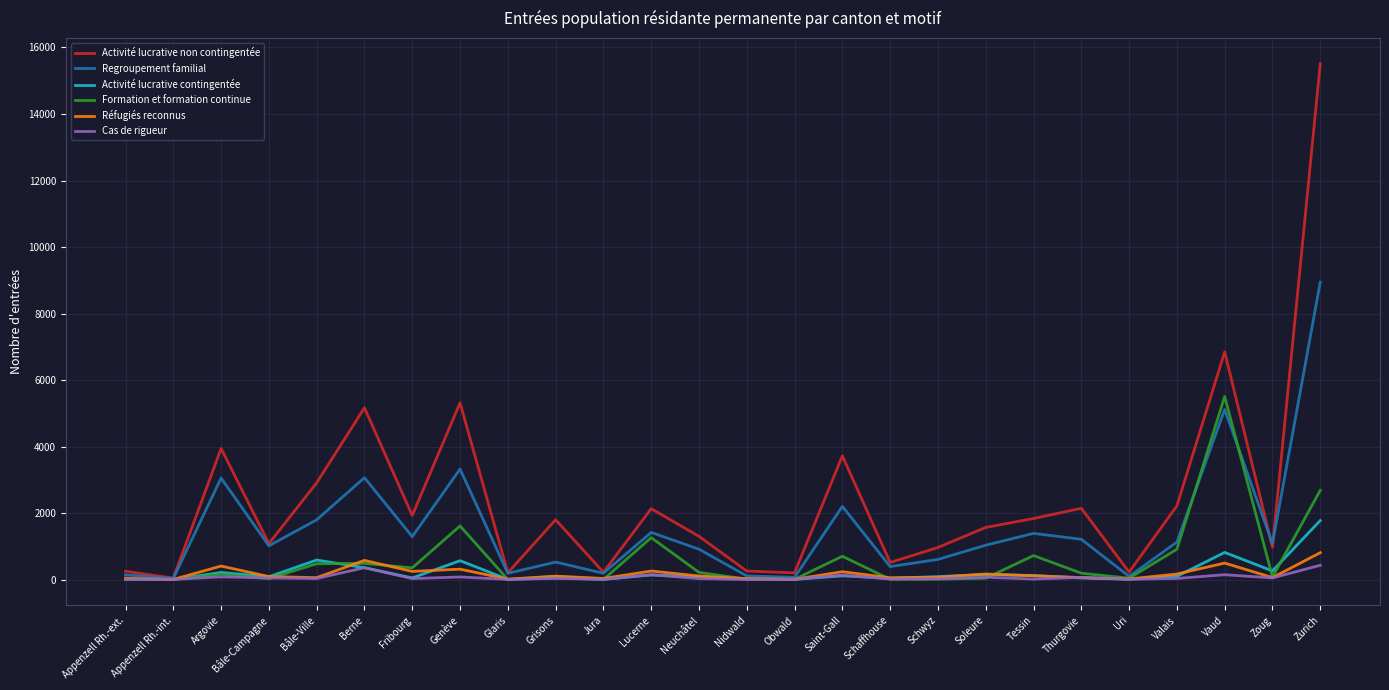

What is the average value of the Réfugiés reconnus series?

175